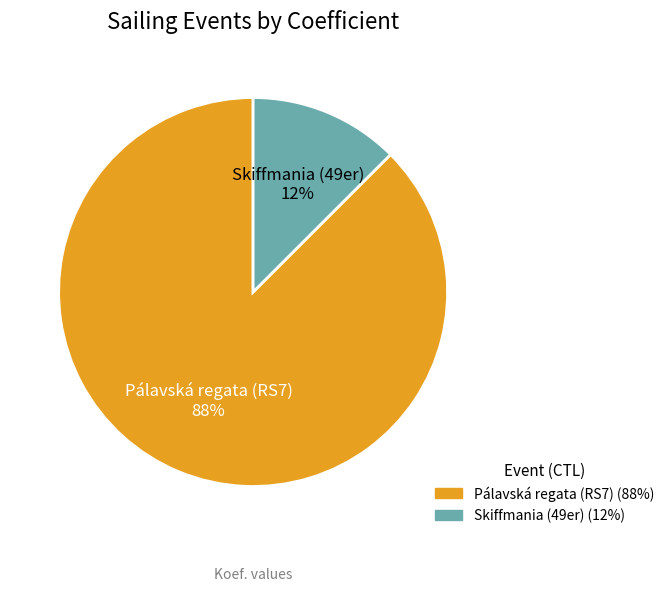

Combined, do Pálavská regata (RS7) and Skiffmania (49er) account for over 50%?

Yes